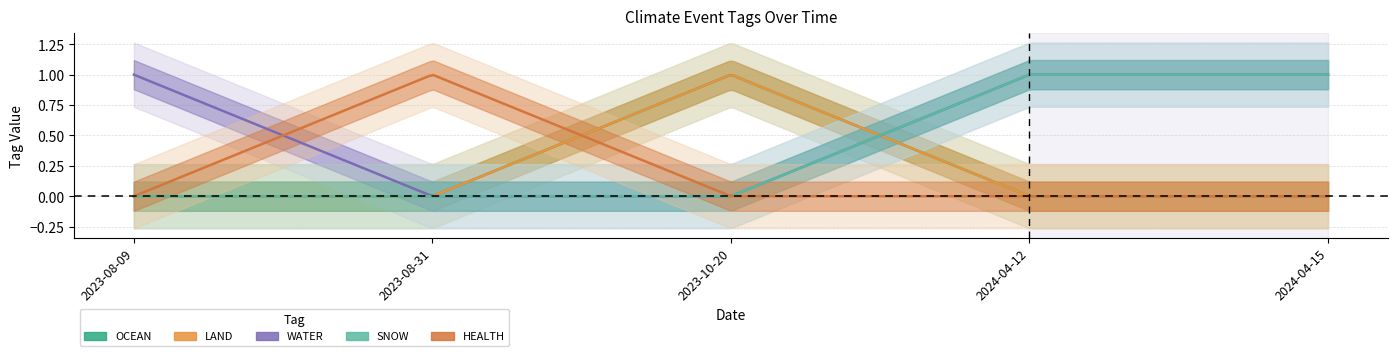

In OCEAN, how many points are higher than both neighbors (excluding endpoints)?

1